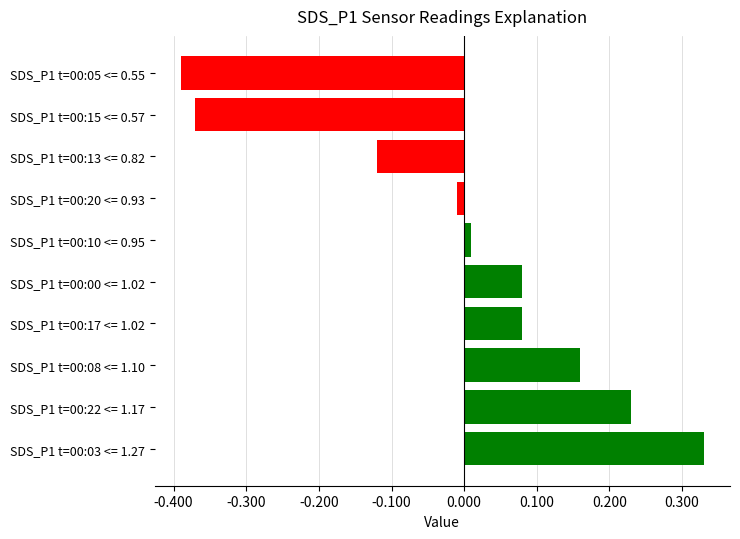

Which category has the highest value across all series?

SDS_P1 t=00:03 <= 1.27